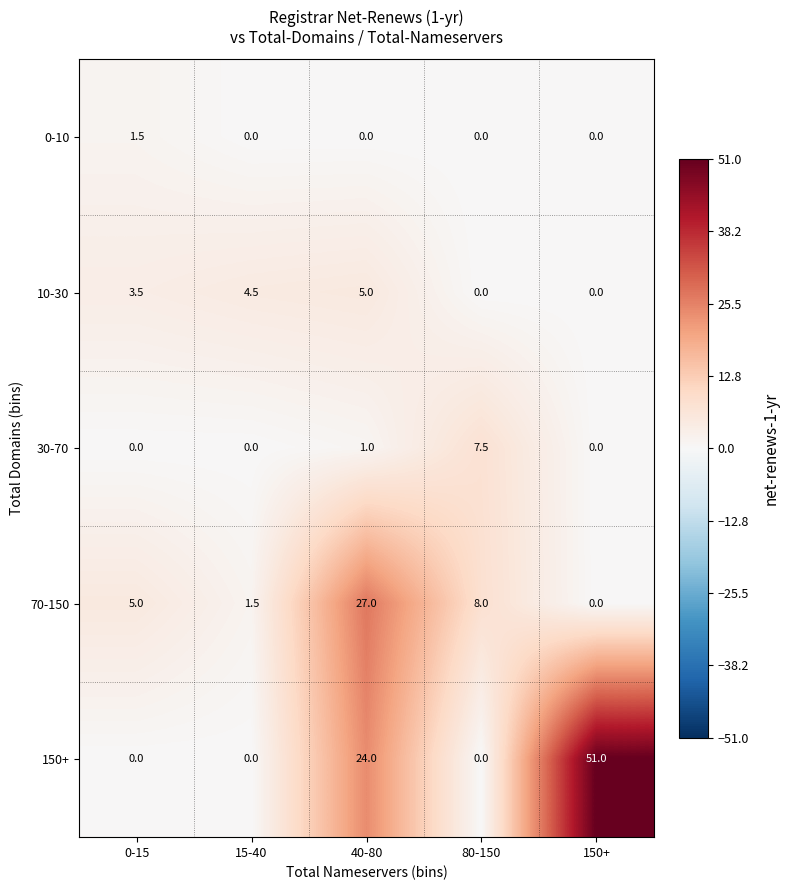

Which label corresponds to the largest value in the chart?

150+